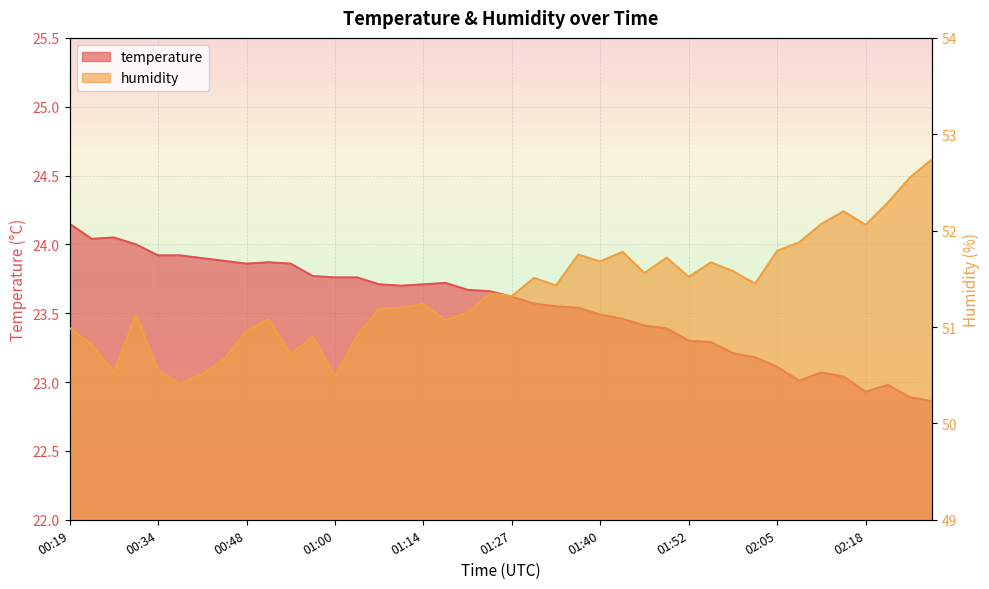

What is the average value of the temperature series?

23.5